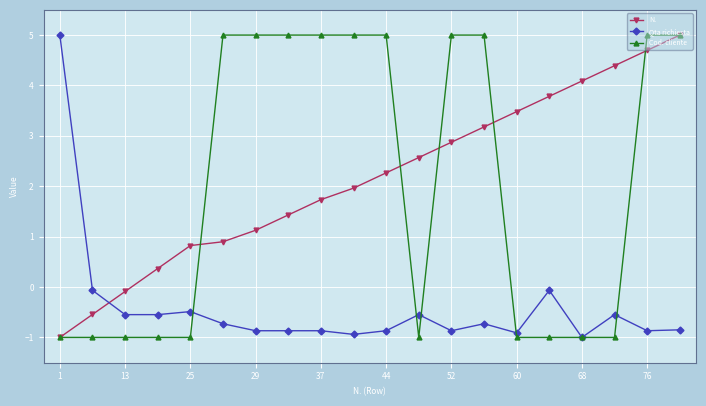

How many negative values does the N. series have?

3